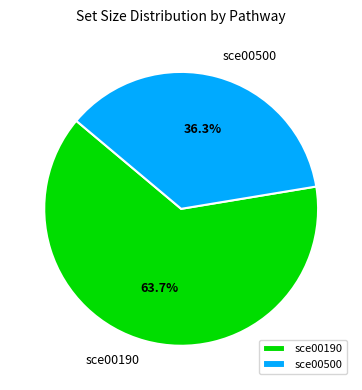

Rank the categories by value from lowest to highest.

sce00500, sce00190